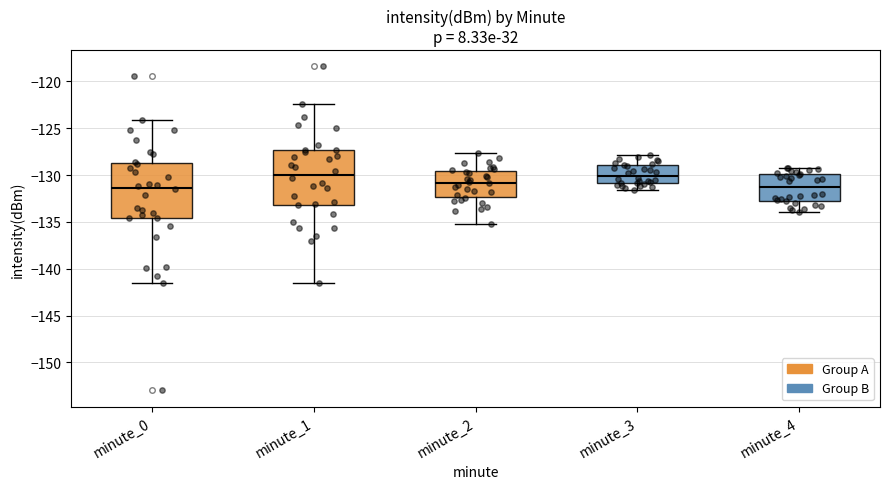

Reading left to right, transcribe this box plot: for each box, give where its median line is, the range the box spans, and where its two whiskers end, as read against the y-axis. The values are not printed on the chart, so give them approximately, as read against the axis.

minute_0: median -131.5, box -134.5 to -128.5, whiskers -141.5 to -124.0
minute_1: median -130.0, box -133.0 to -127.5, whiskers -141.5 to -122.5
minute_2: median -131.0, box -132.5 to -129.5, whiskers -135.0 to -127.5
minute_3: median -130.0, box -131.0 to -129.0, whiskers -131.5 to -128.0
minute_4: median -131.5, box -133.0 to -130.0, whiskers -134.0 to -129.0